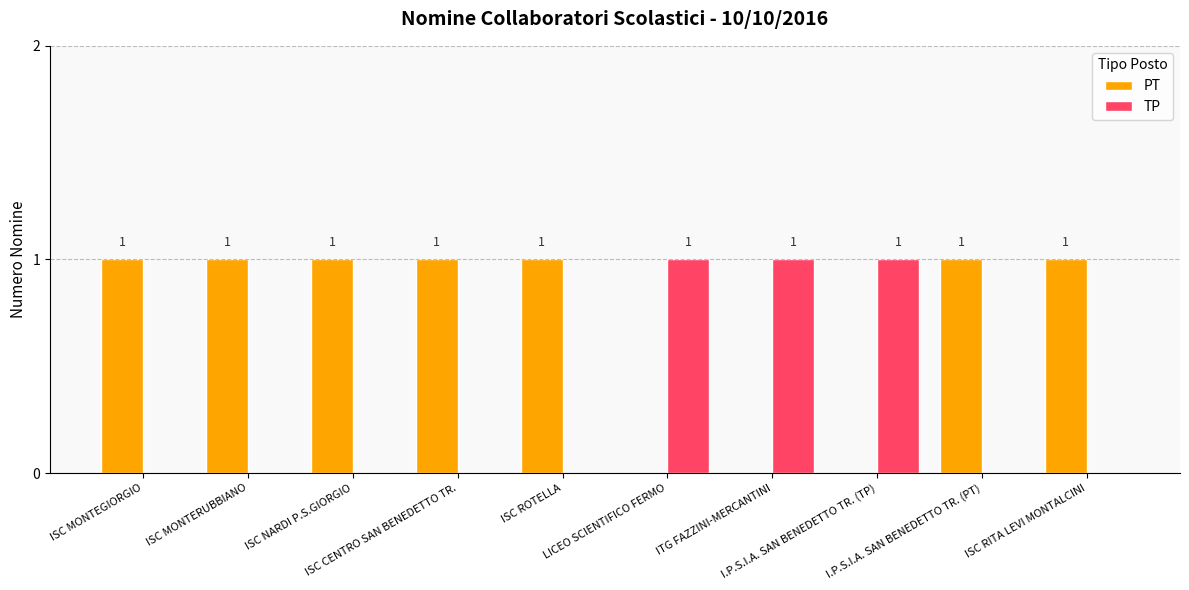

What is the sum of all PT values?

7